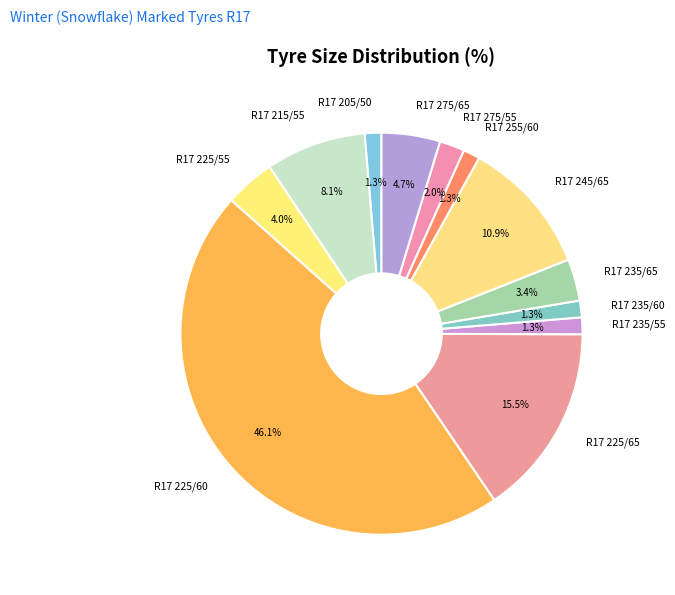

How many segments does this pie chart have?

12